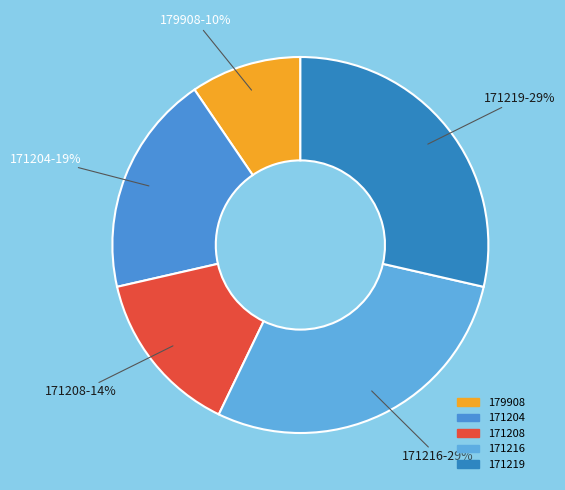

Is the sum of 171208 and 171216 greater than half?

No